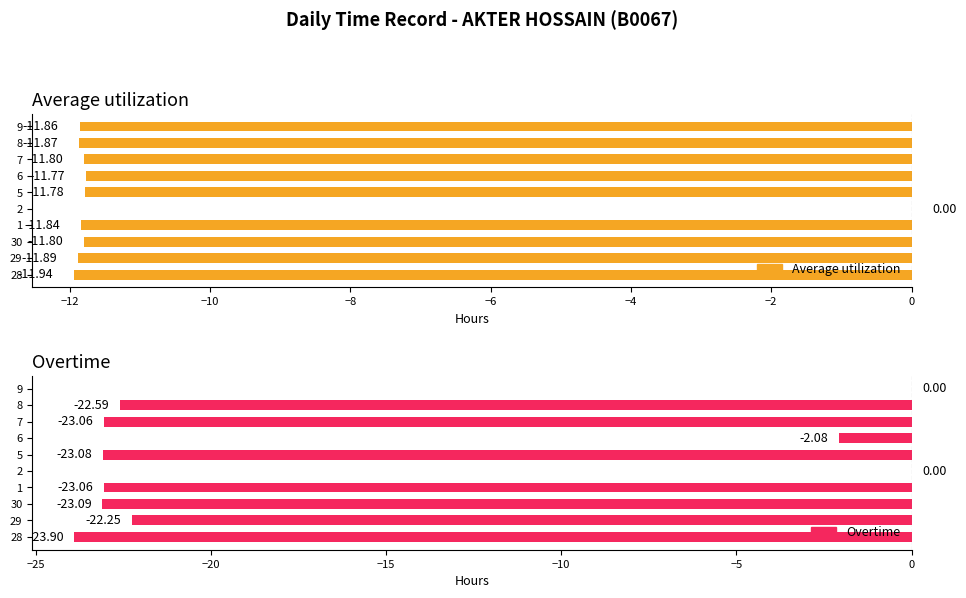

What is the sum of the Overtime values at 30 and 2?

-23.1